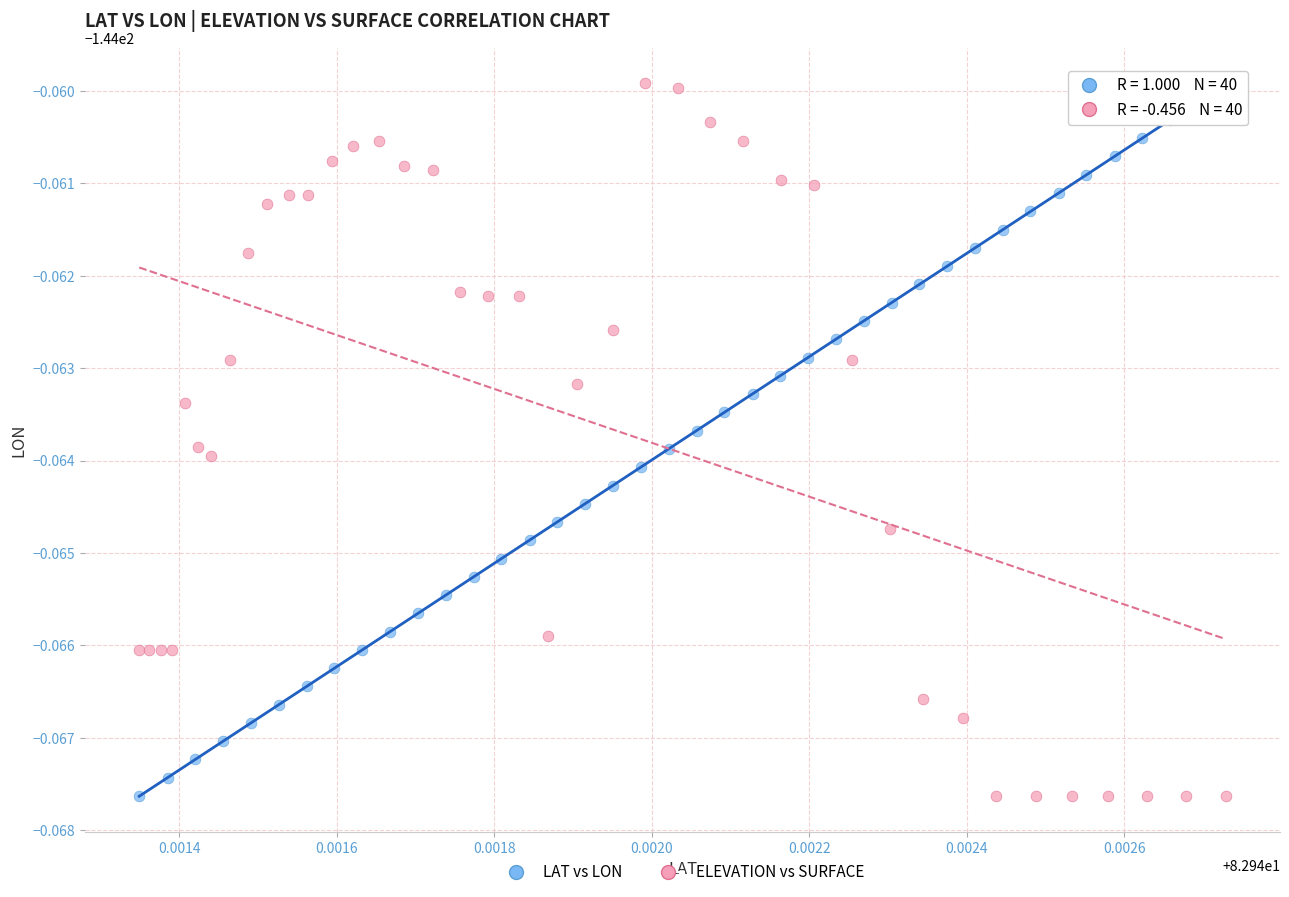

What are all the series names shown in the legend?

LAT vs LON, ELEVATION vs SURFACE